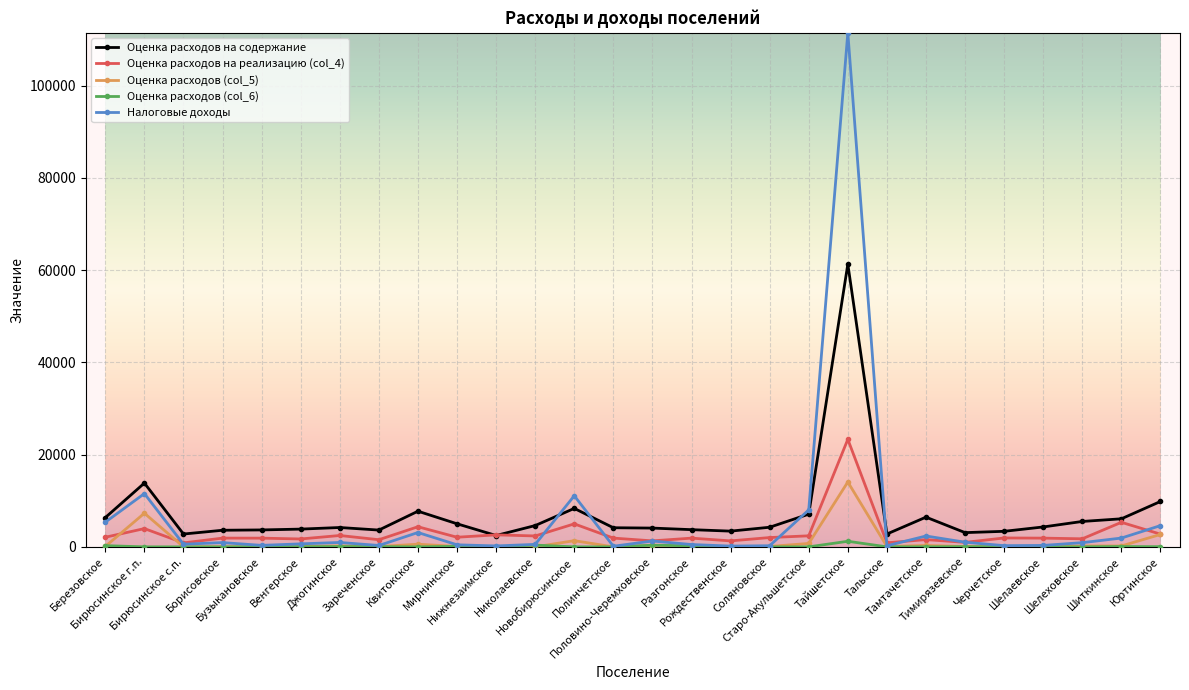

List the series in order of their peak value, highest first.

Налоговые доходы, Оценка расходов на содержание, Оценка расходов на реализацию (col_4), Оценка расходов (col_5), Оценка расходов (col_6)